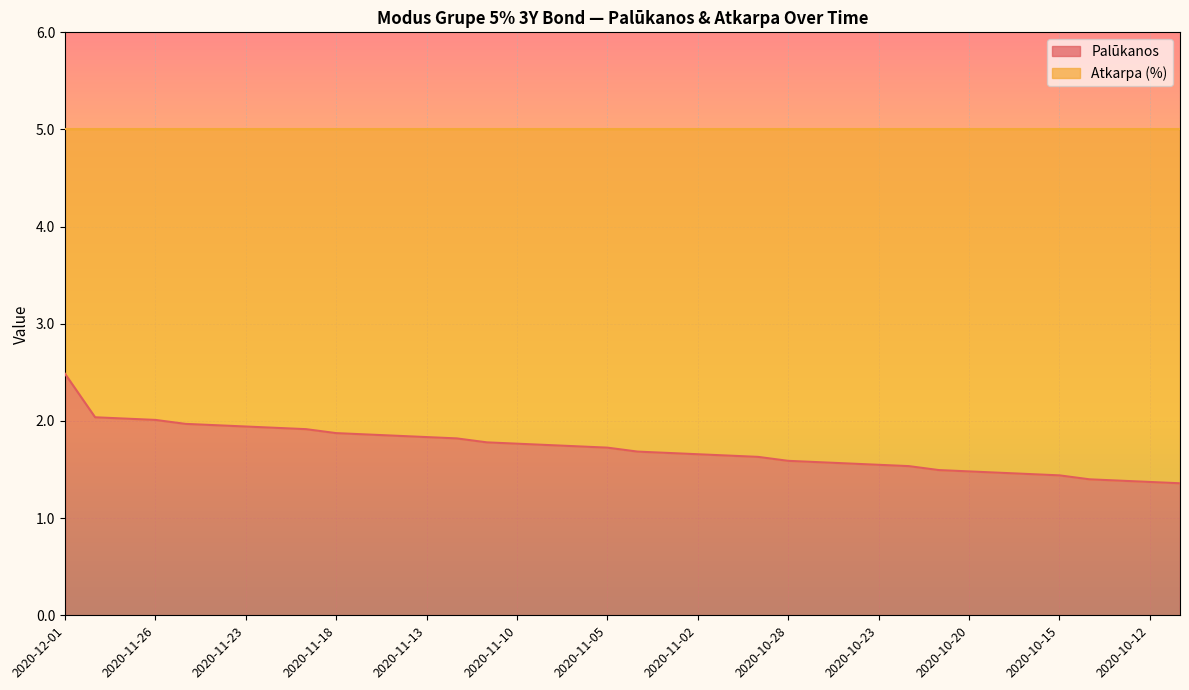

Read the value at 2020-11-27.

2.0